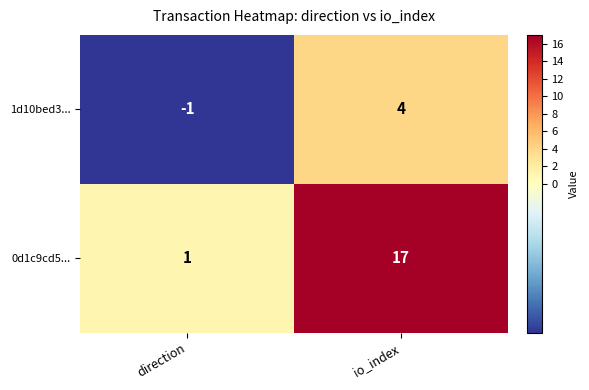

What is the difference between the maximum and minimum values in the 0d1c9cd5... series?

16